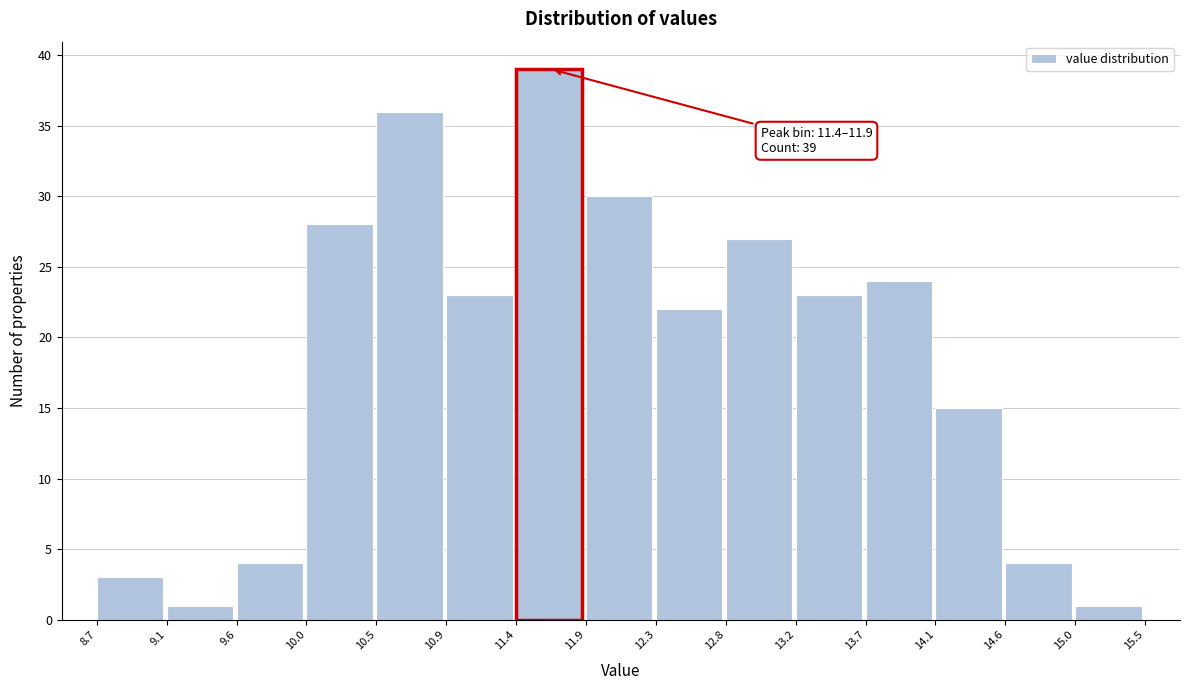

Over which range of the x-axis is the bar tallest?

11.4 to 11.9